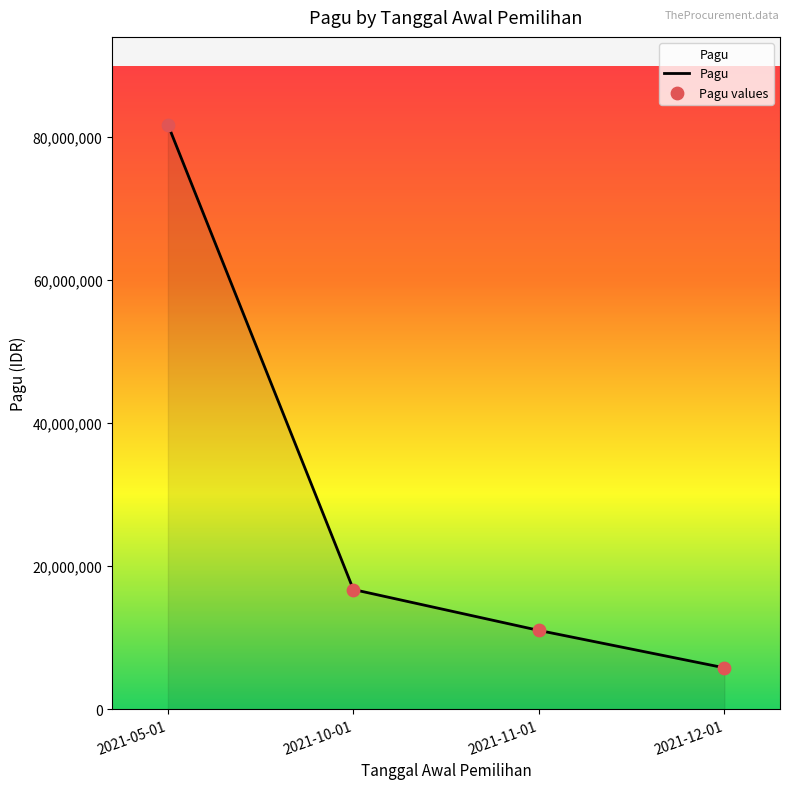

True or false: the data has more than 2 interior local peaks.

False